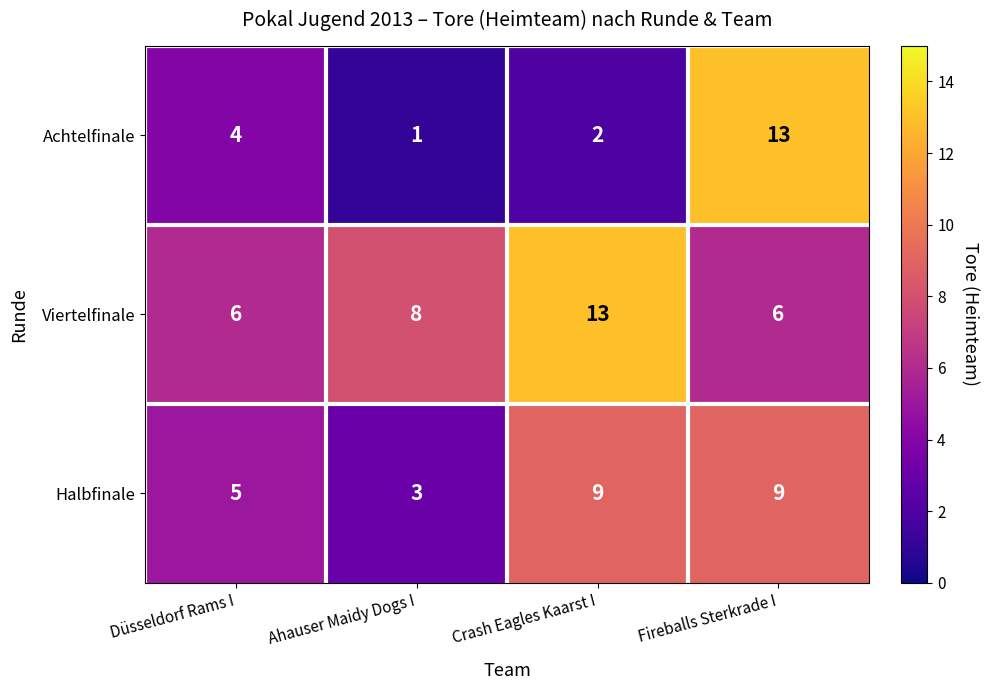

The value of Halbfinale at Crash Eagles Kaarst I is 5. True or false?

False